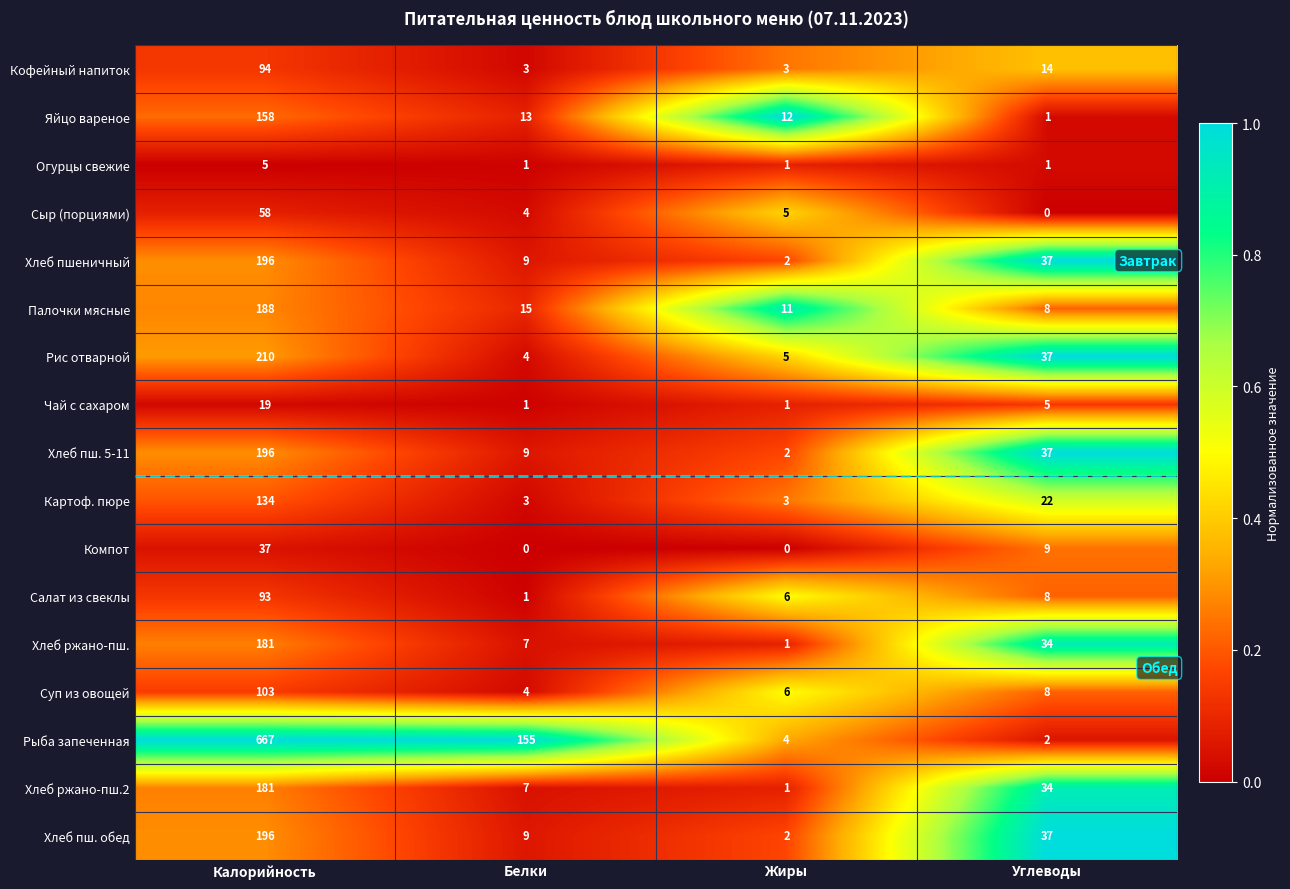

Which series has the largest total across all categories?

Рыба запеченная